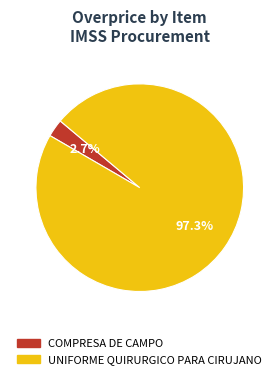

Is there any slice that represents more than half of the pie?

Yes